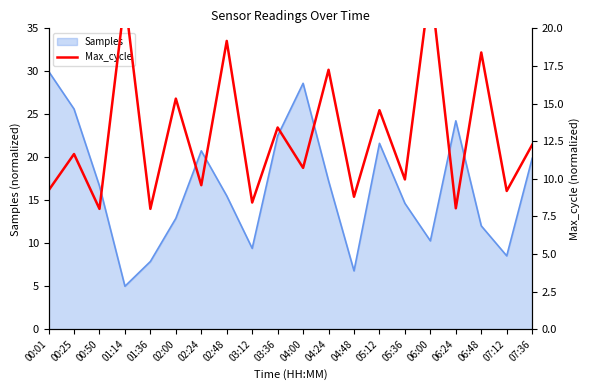

Which category has the lowest value in the Samples series?

01:14